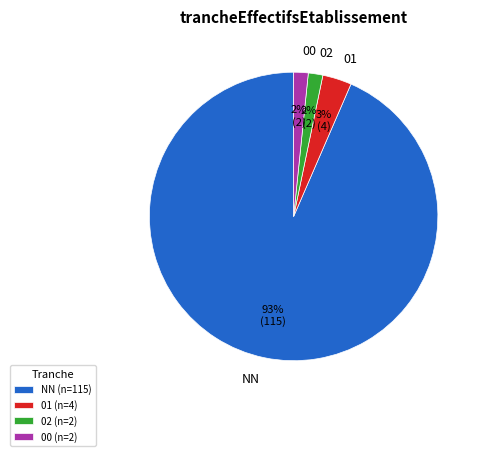

Does 02 represent more than half of the total?

No